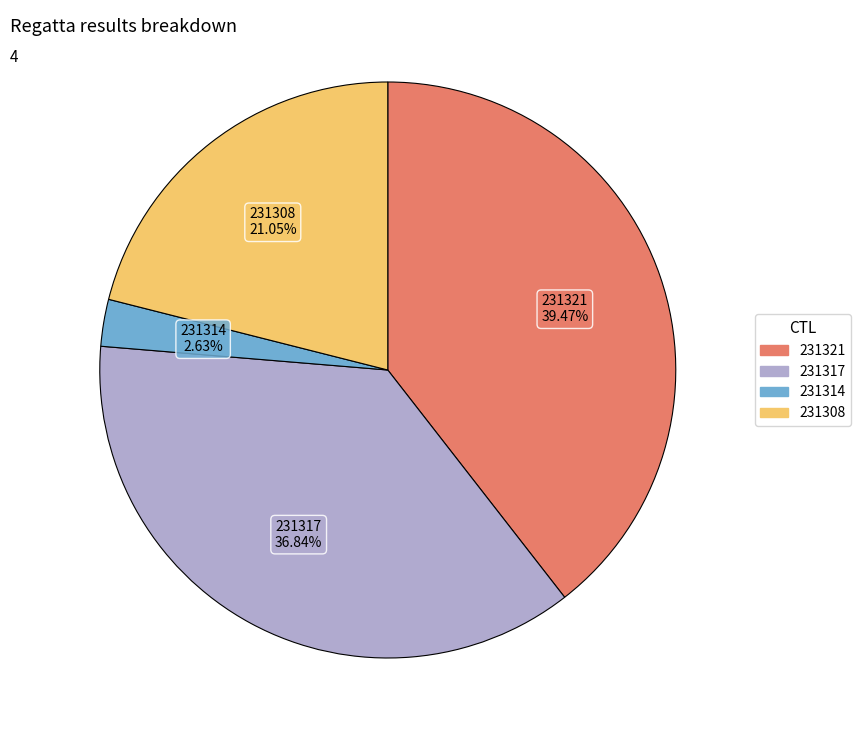

True or false: 231317 accounts for 50% of the total.

False